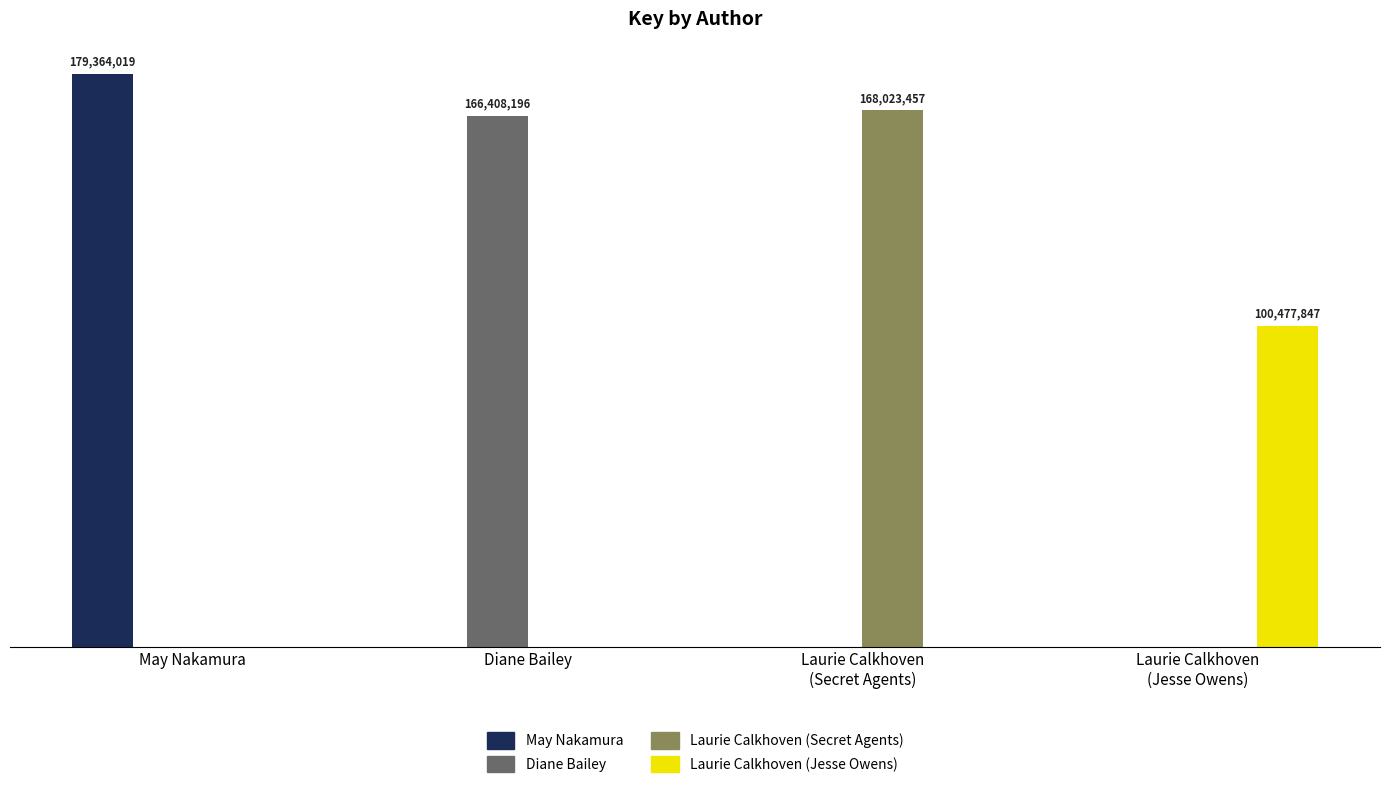

Reading left to right, list all the values displayed in this chart.

Key (179364019): May Nakamura=179364019	Diane Bailey=0	Laurie Calkhoven
(Secret Agents)=0	Laurie Calkhoven
(Jesse Owens)=0
Key (166408196): May Nakamura=0	Diane Bailey=166408196	Laurie Calkhoven
(Secret Agents)=0	Laurie Calkhoven
(Jesse Owens)=0
Key (168023457): May Nakamura=0	Diane Bailey=0	Laurie Calkhoven
(Secret Agents)=168023457	Laurie Calkhoven
(Jesse Owens)=0
Key (100477847): May Nakamura=0	Diane Bailey=0	Laurie Calkhoven
(Secret Agents)=0	Laurie Calkhoven
(Jesse Owens)=100477847